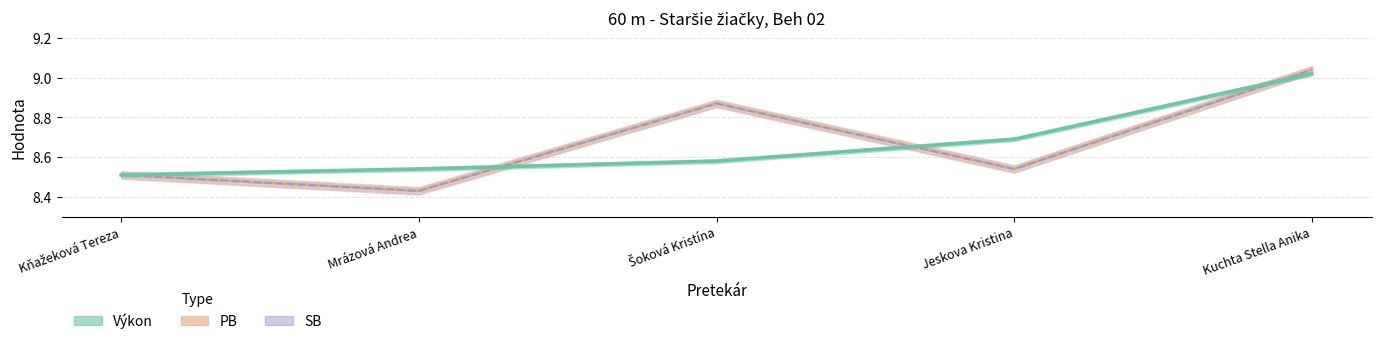

Where is SB nearest to the value 8?

Mrázová Andrea